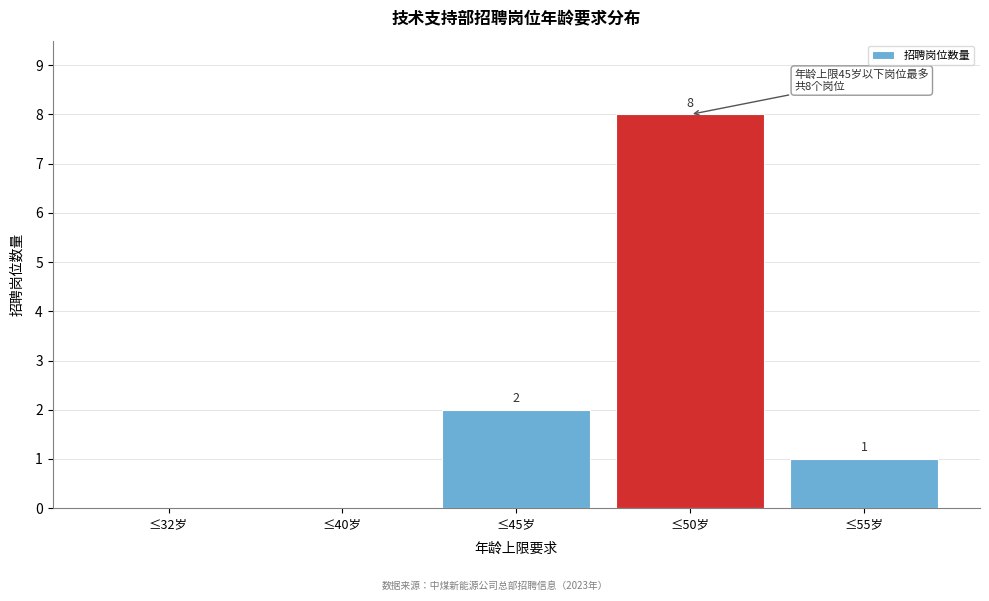

Reading right to left, transcribe all the data shown in this chart.

≤55岁=1	≤50岁=8	≤45岁=2	≤40岁=0	≤32岁=0